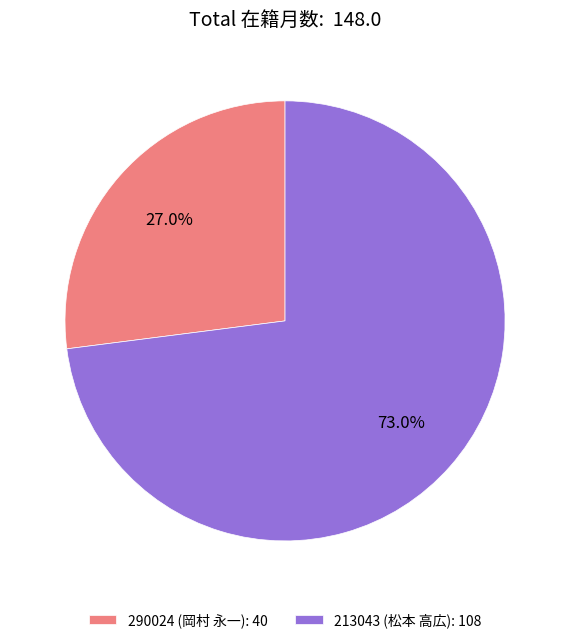

How many slices are in this pie chart?

2